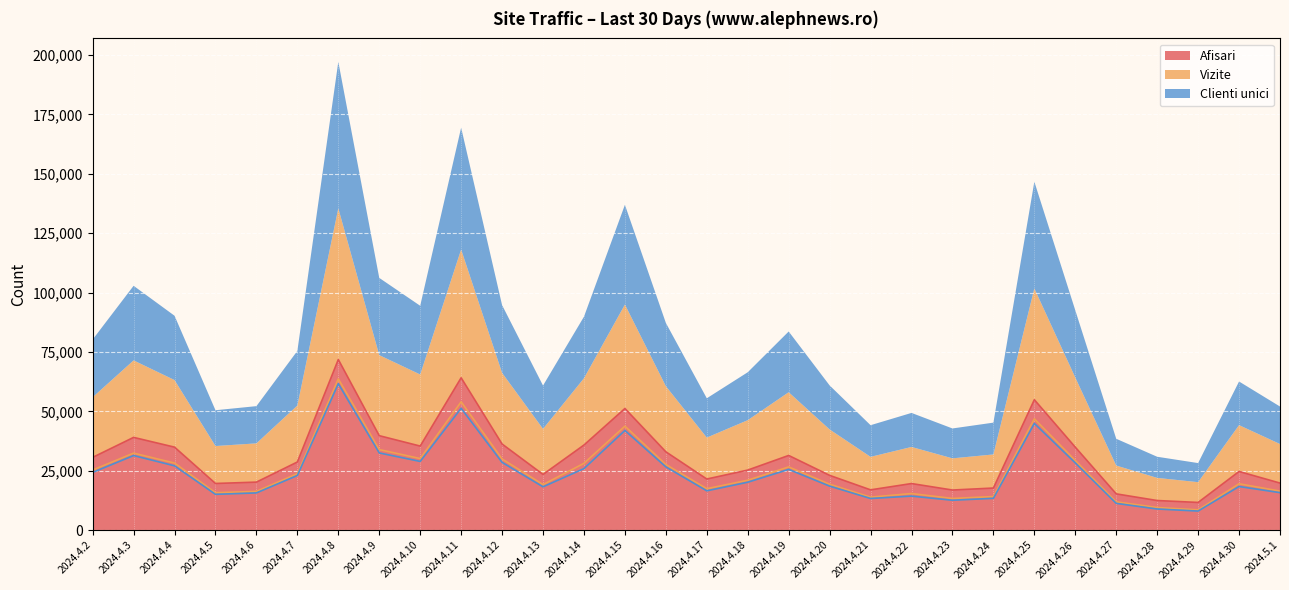

How many interior local peaks does the Vizite series have?

8